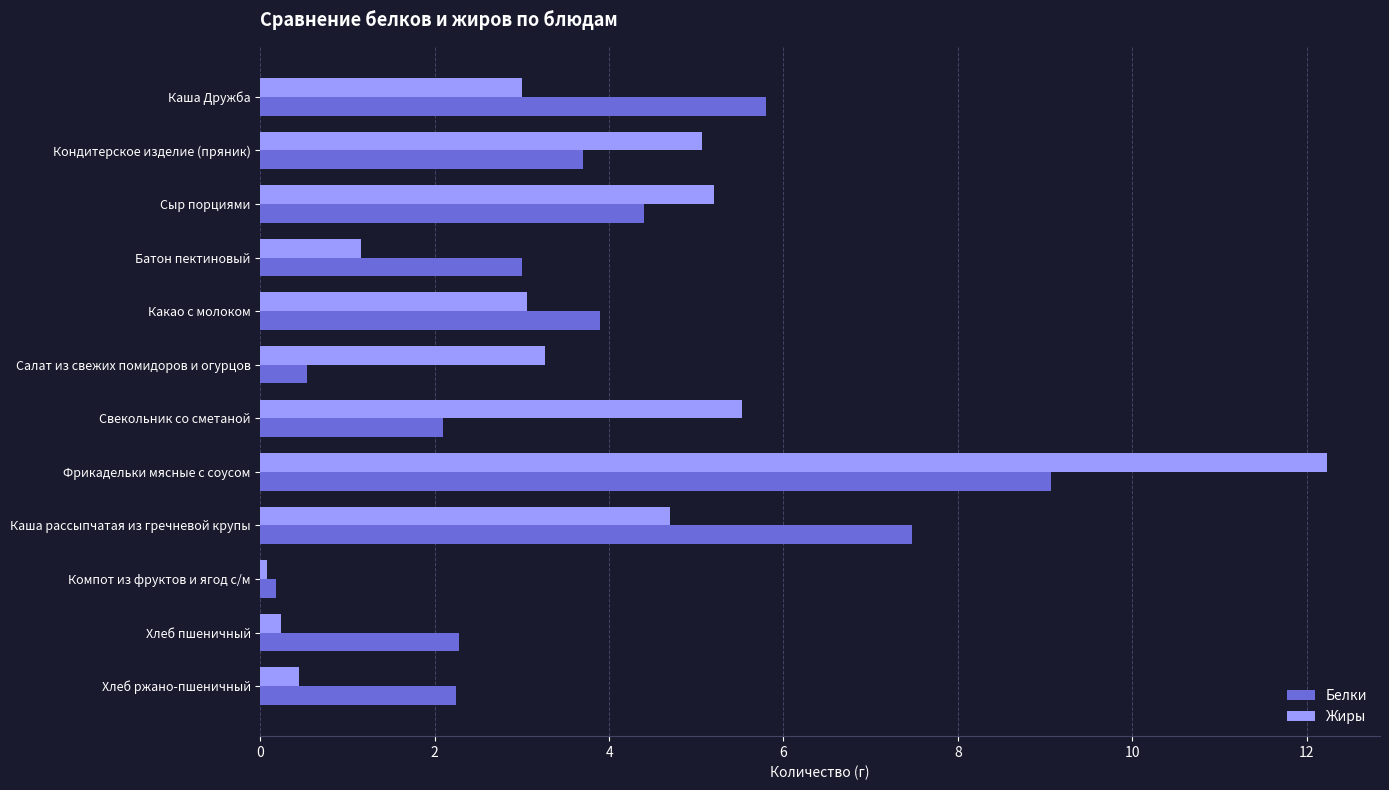

Is it true that Белки equals 3.8 at Хлеб ржано-пшеничный?

False